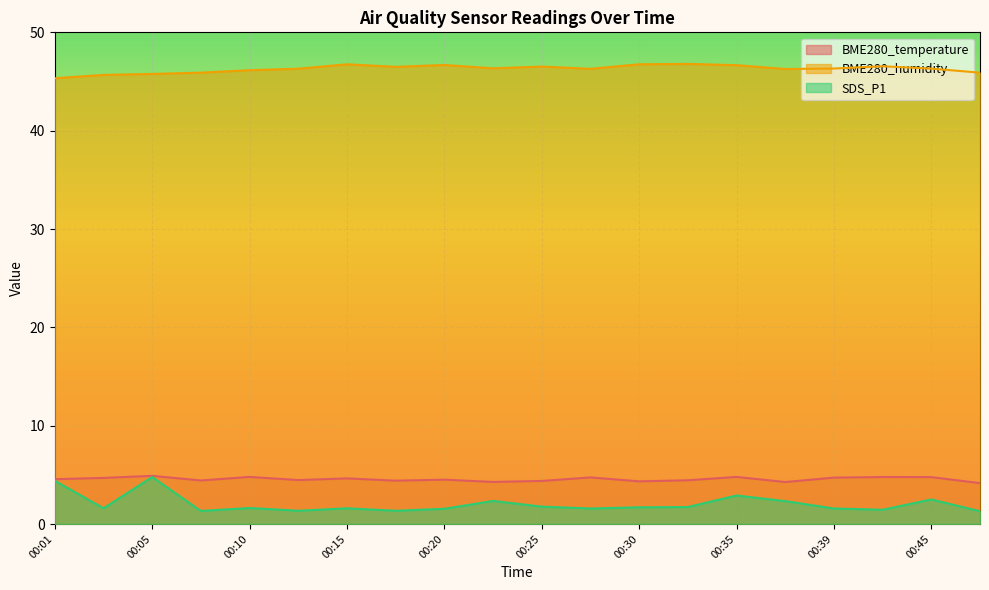

What are all the series names shown in the legend?

BME280_temperature, BME280_humidity, SDS_P1